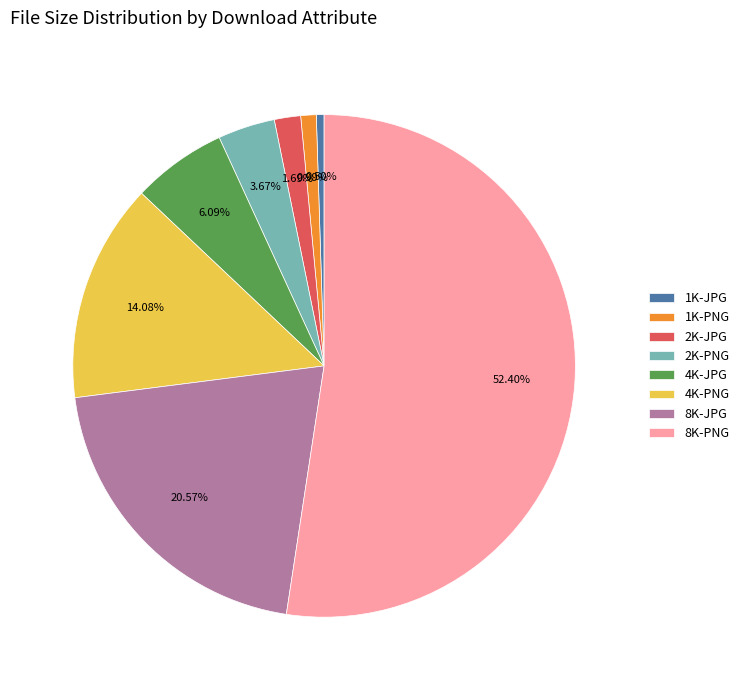

How many slices are in this pie chart?

8